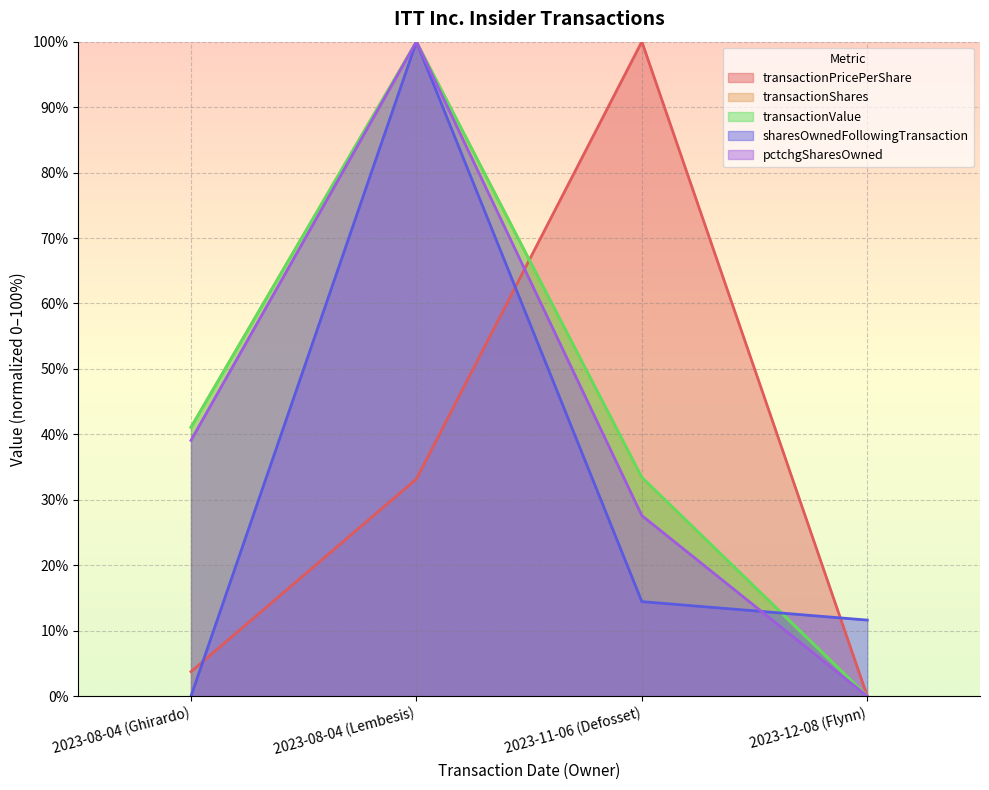

Which series has the largest total across all categories?

transactionValue